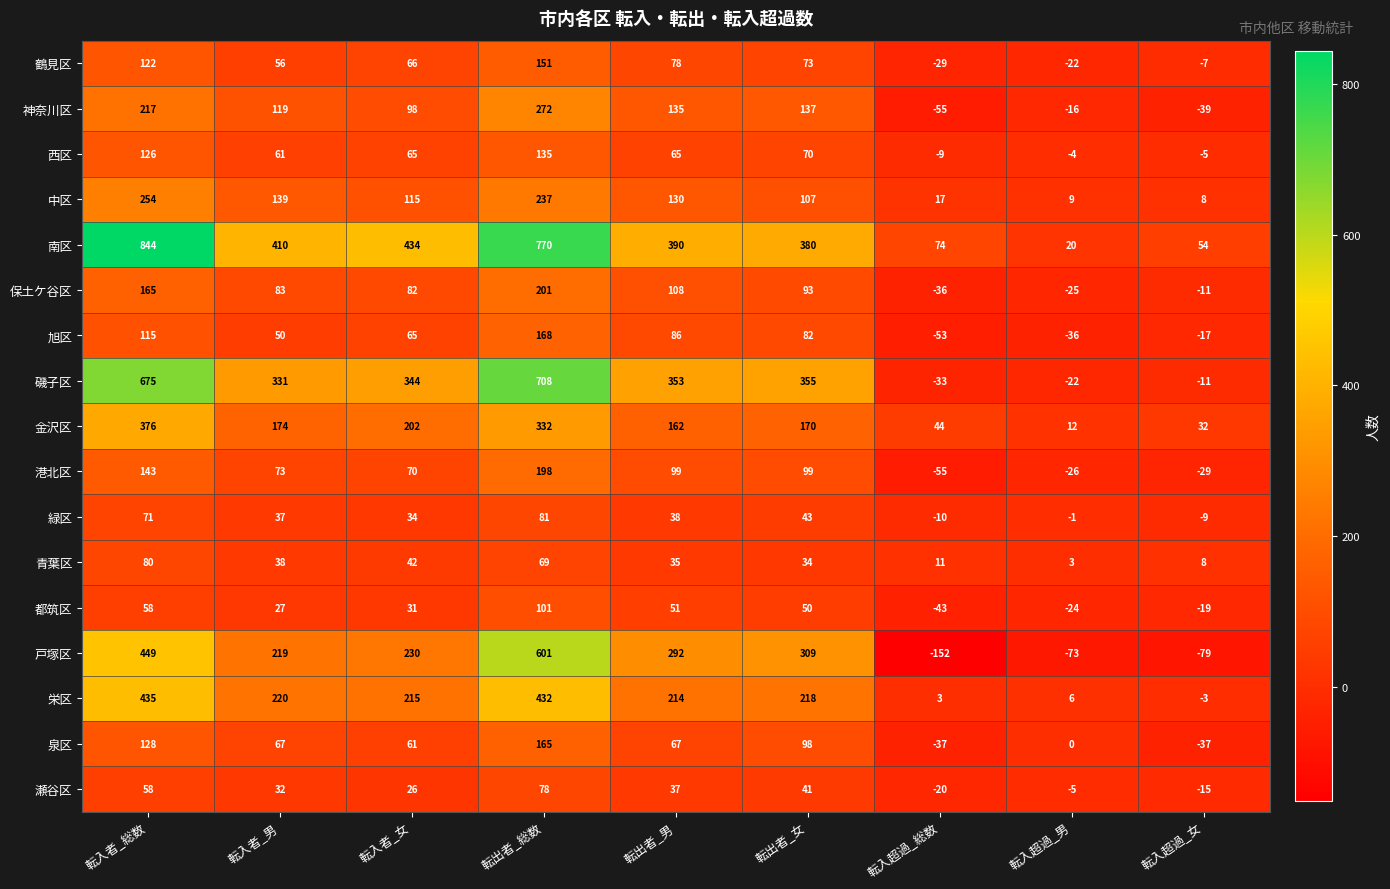

What is the difference between the 栄区 values at 転入超過_女 and 転入者_女?

218